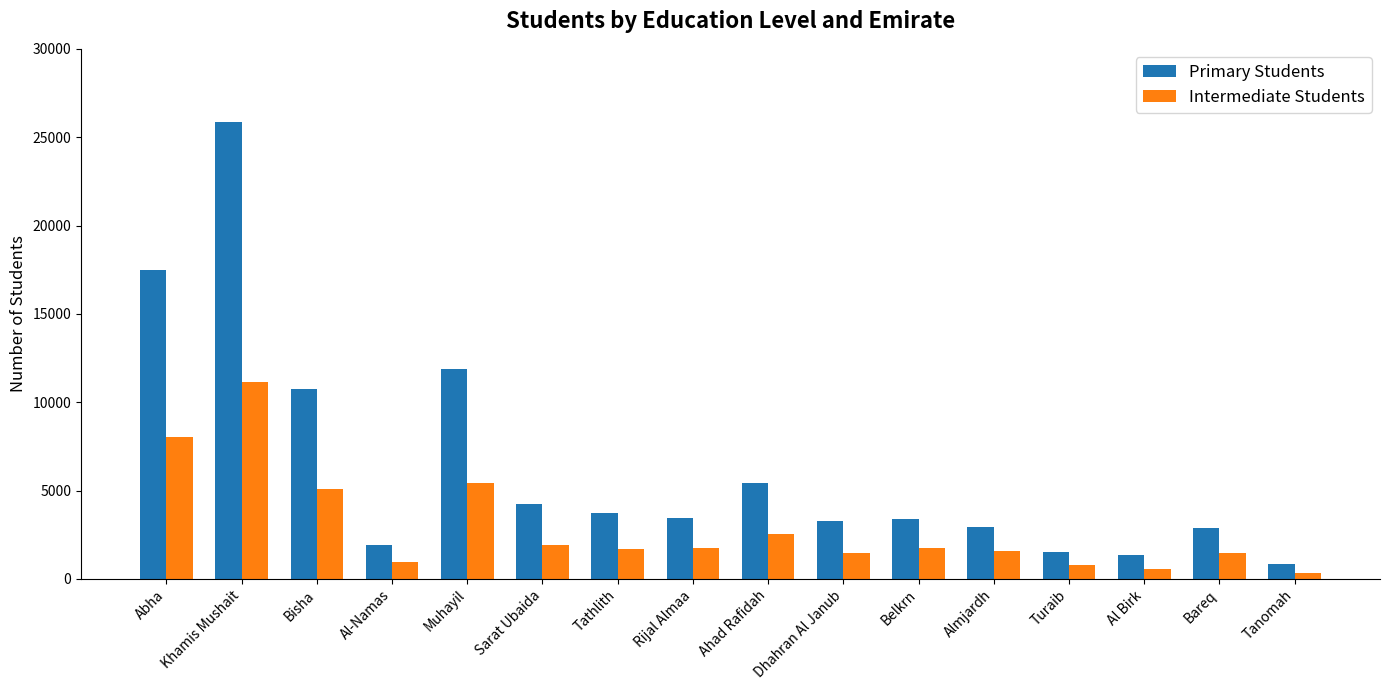

True or false: Primary Students has a value of 4015 at Bareq.

False